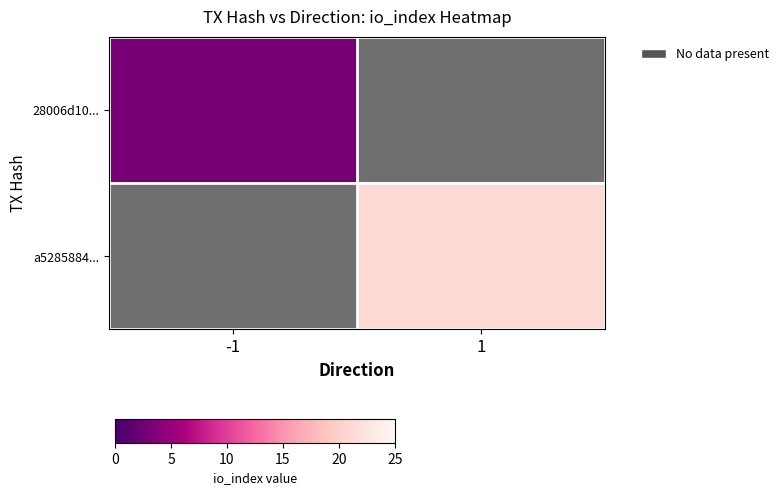

Which category has the highest value across all series?

1